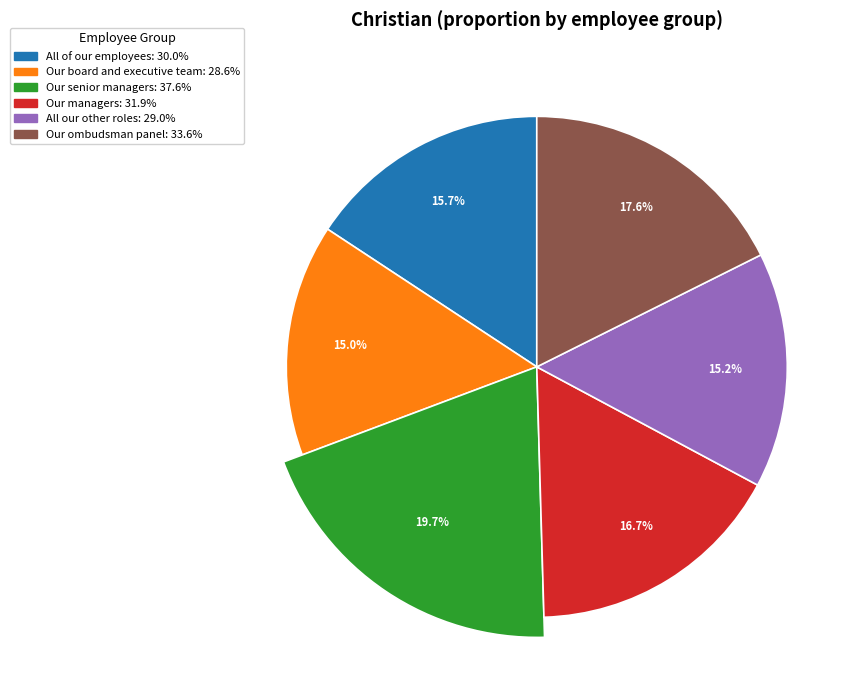

To the nearest percent, what percentage of the pie is All of our employees?

16%